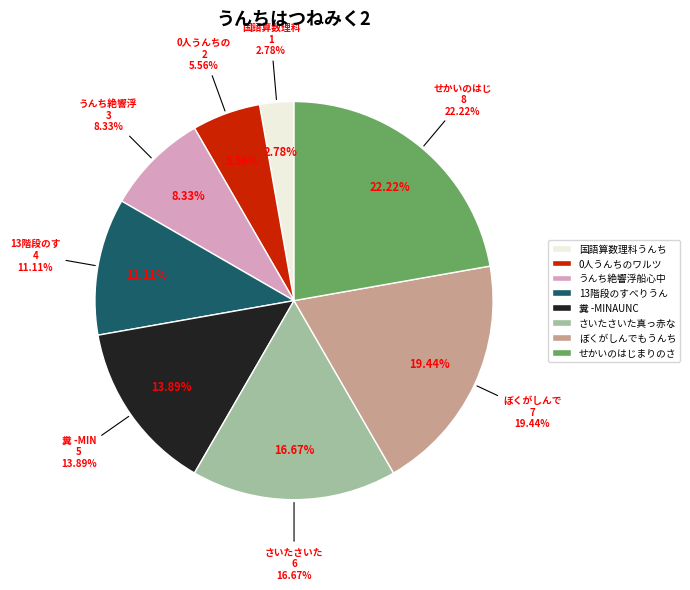

Is it true that せかいのはじまりのさいごのうんち is 29% of the pie?

False